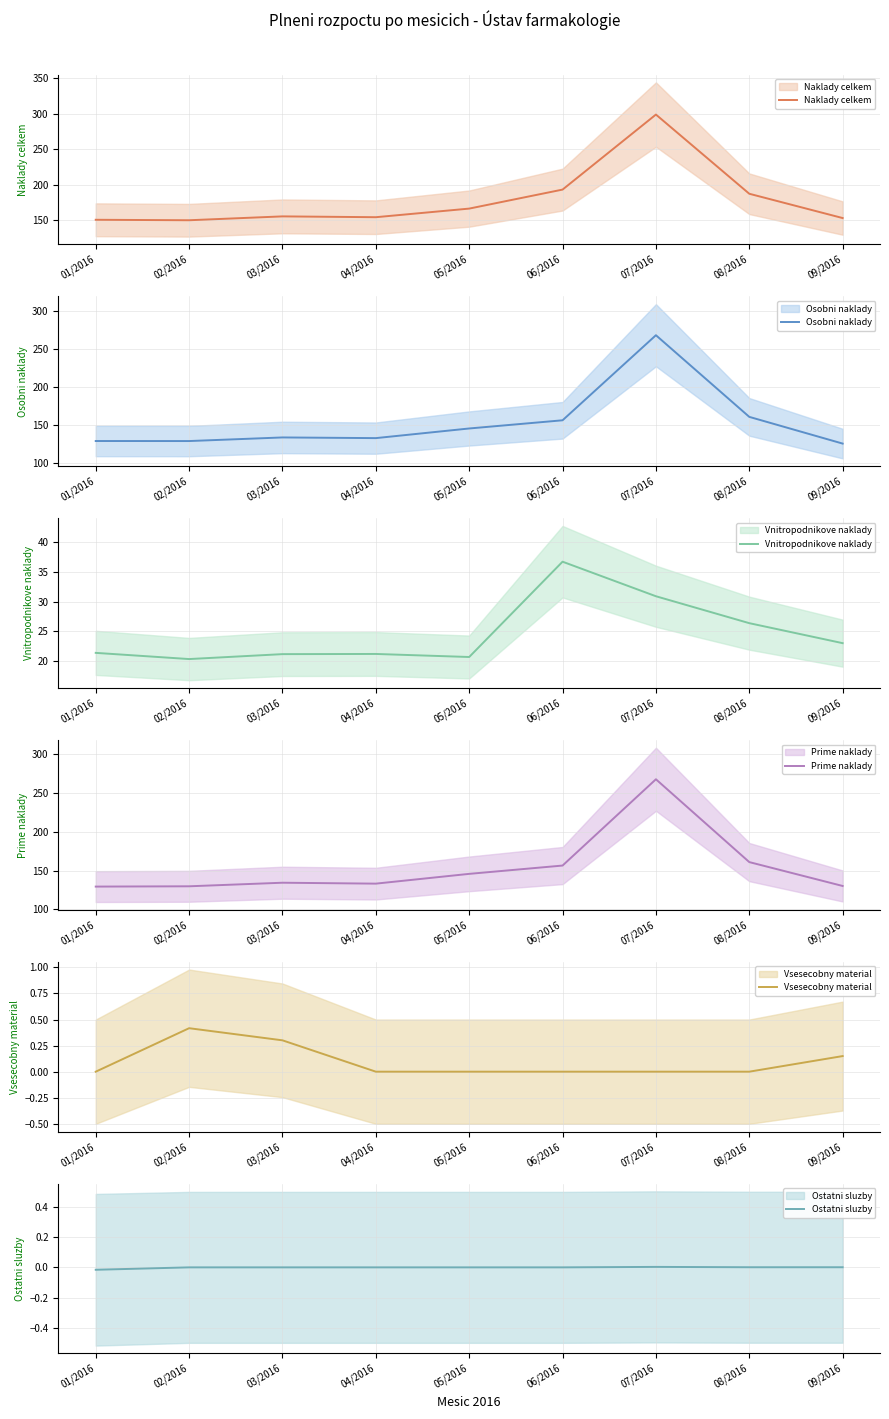

Is the value of Vsesecobny material at 09/2016 greater than the value of Naklady celkem at 09/2016?

No